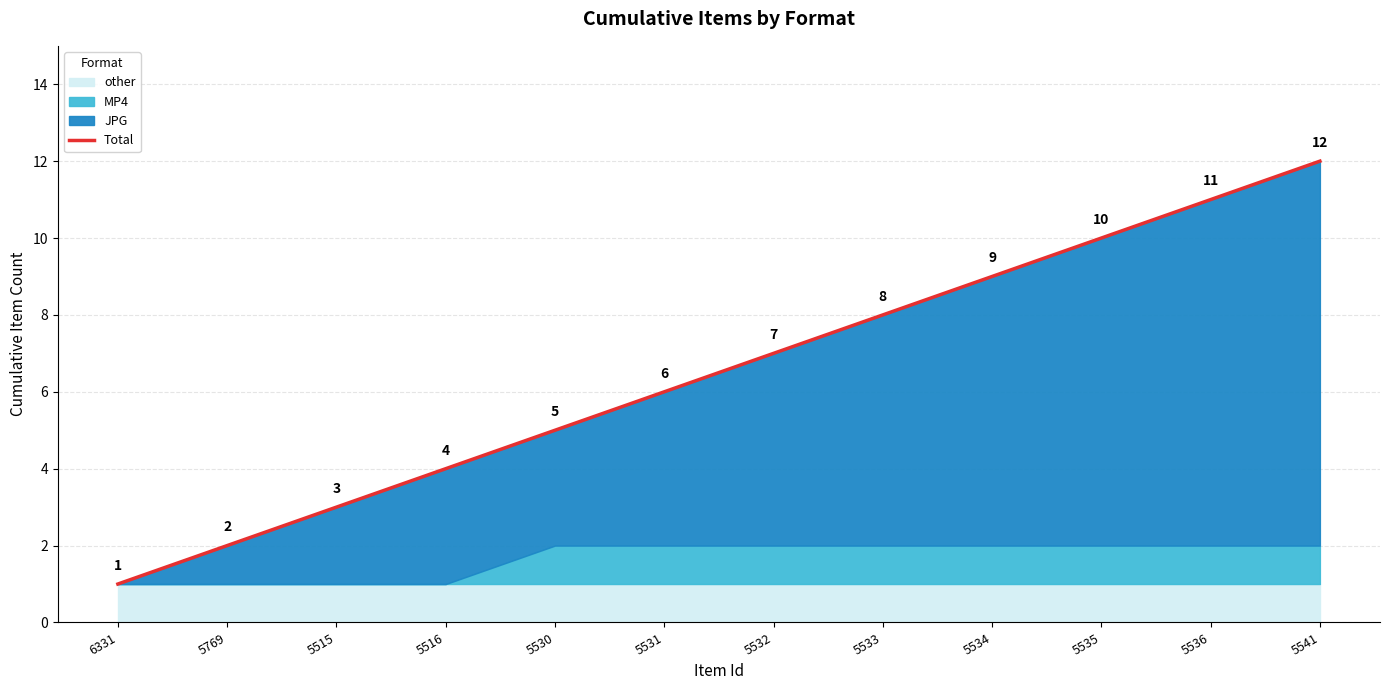

Which has a higher value, 5532 or 5531?

5532